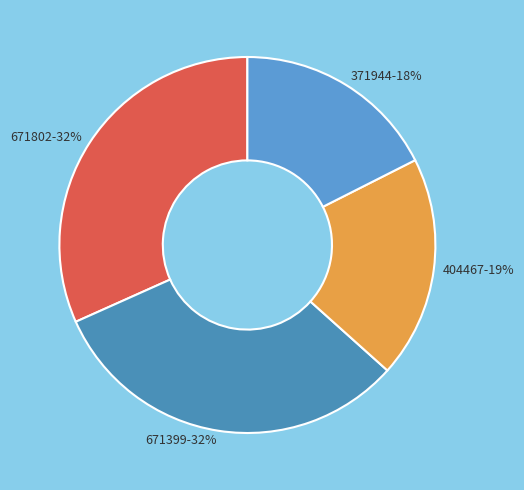

Which category has the smallest portion of the pie?

371944